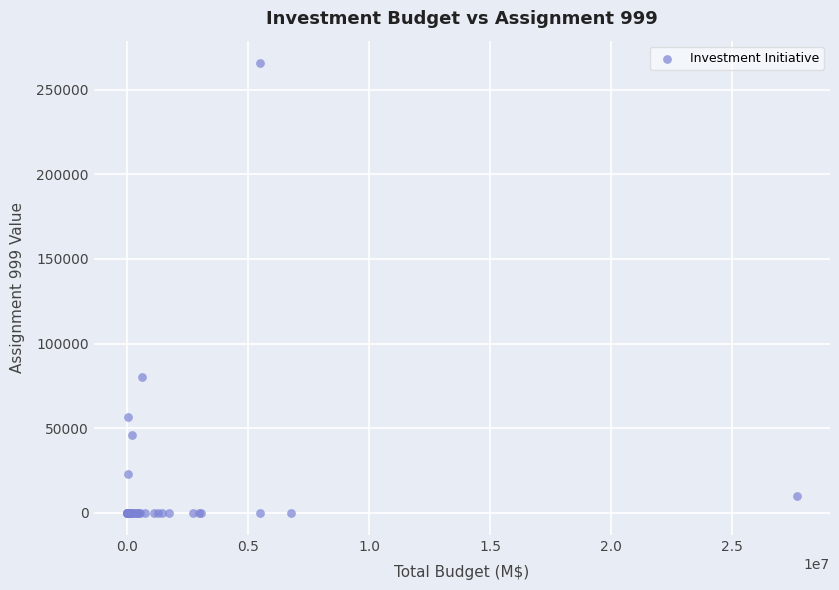

What Y value in the scatter plot is closest to 132930?

80000